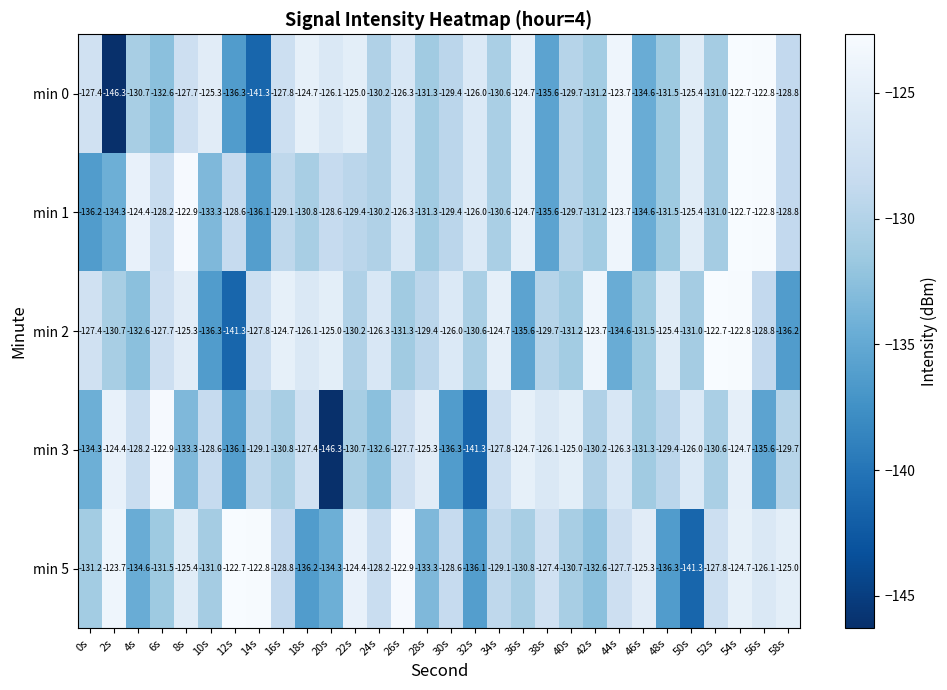

Rank the series at 22s from lowest to highest value.

min 3, min 2, min 1, min 0, min 5